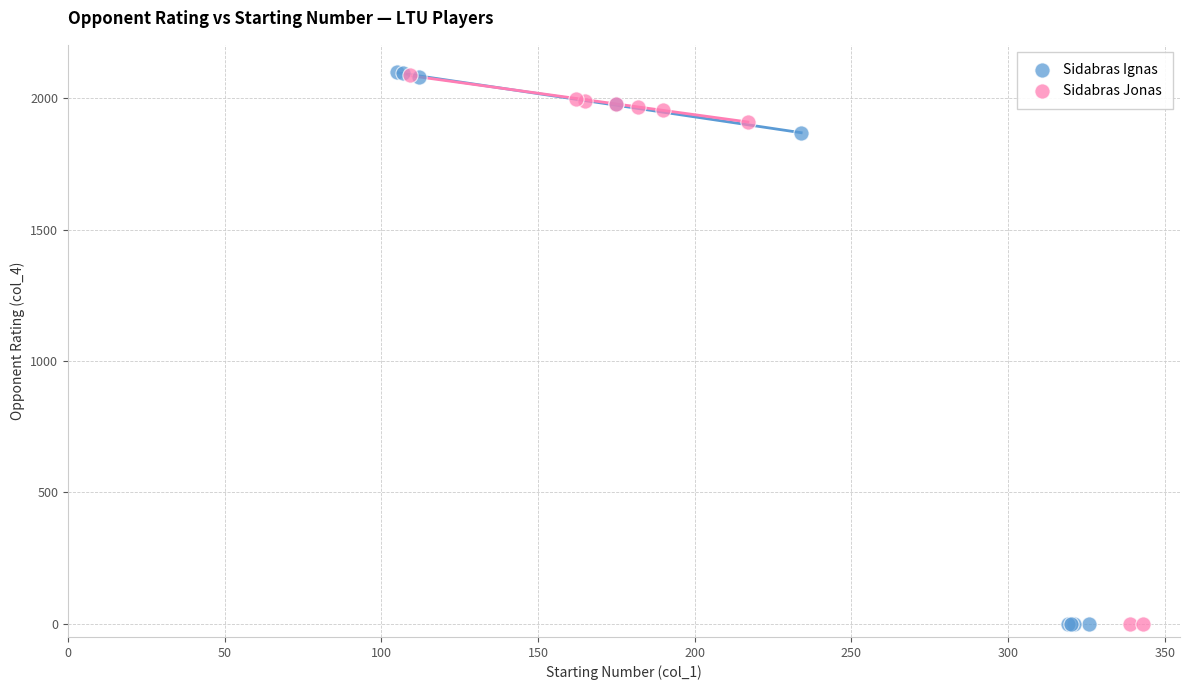

Which series has the largest Y range (max minus min)?

Sidabras Ignas